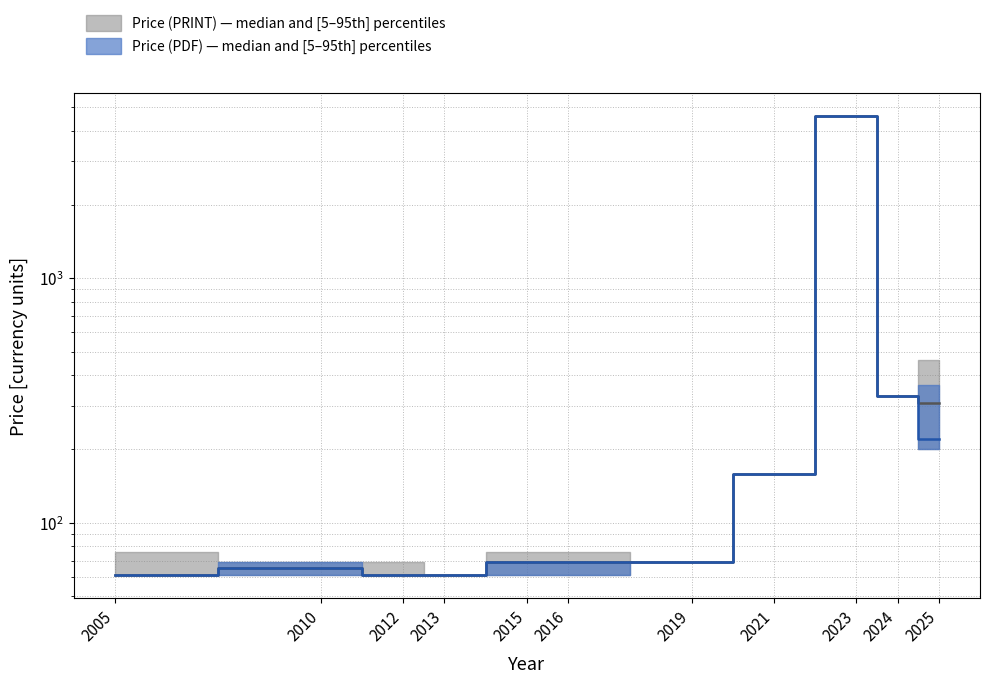

True or false: Price (PRINT) has more than 2 points higher than both neighbors.

False